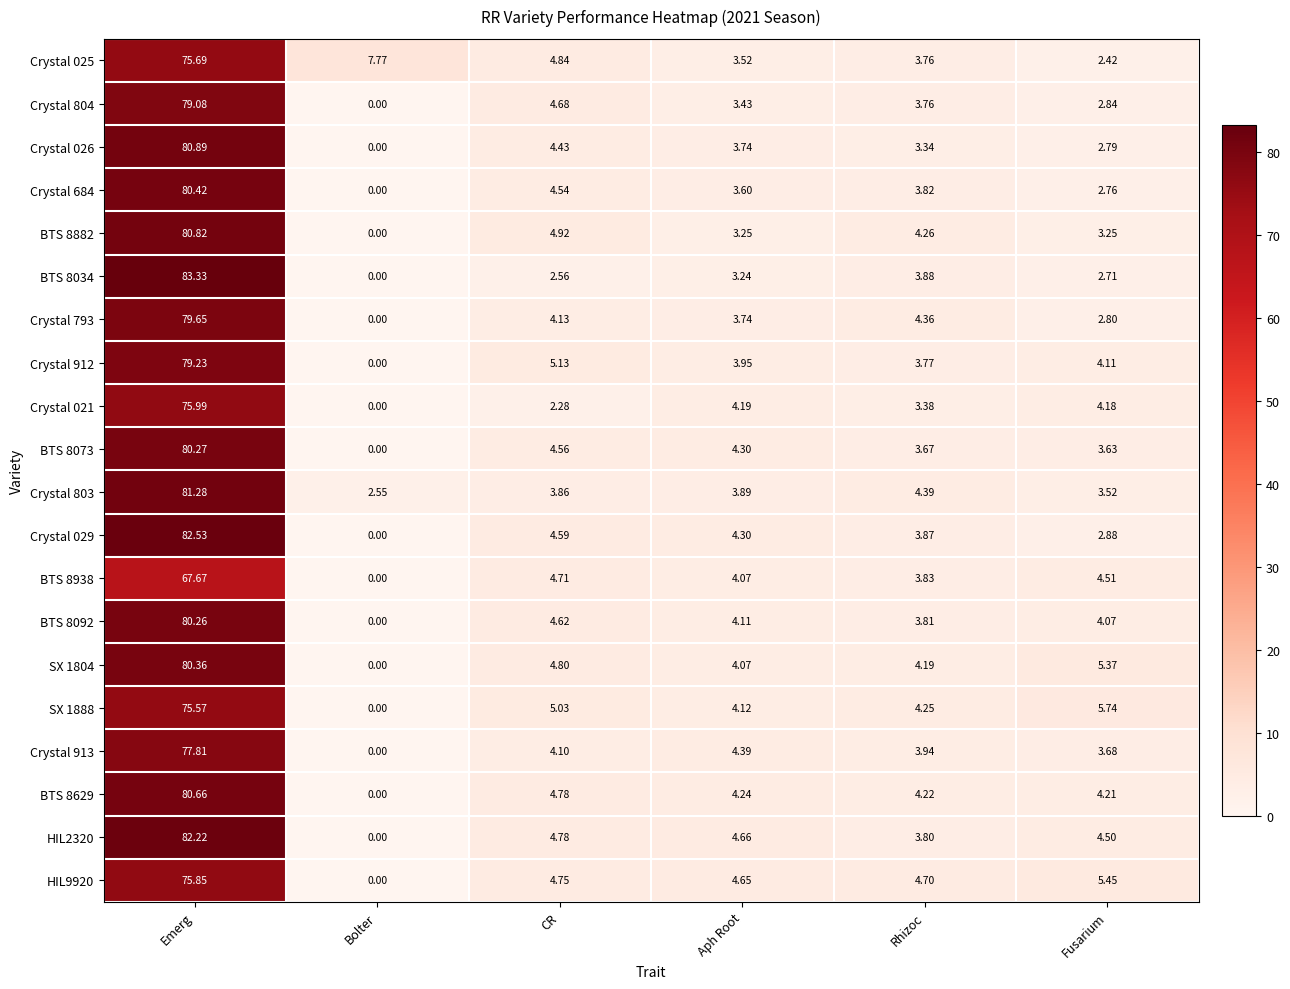

At which category is the sum across all series the highest?

Emerg